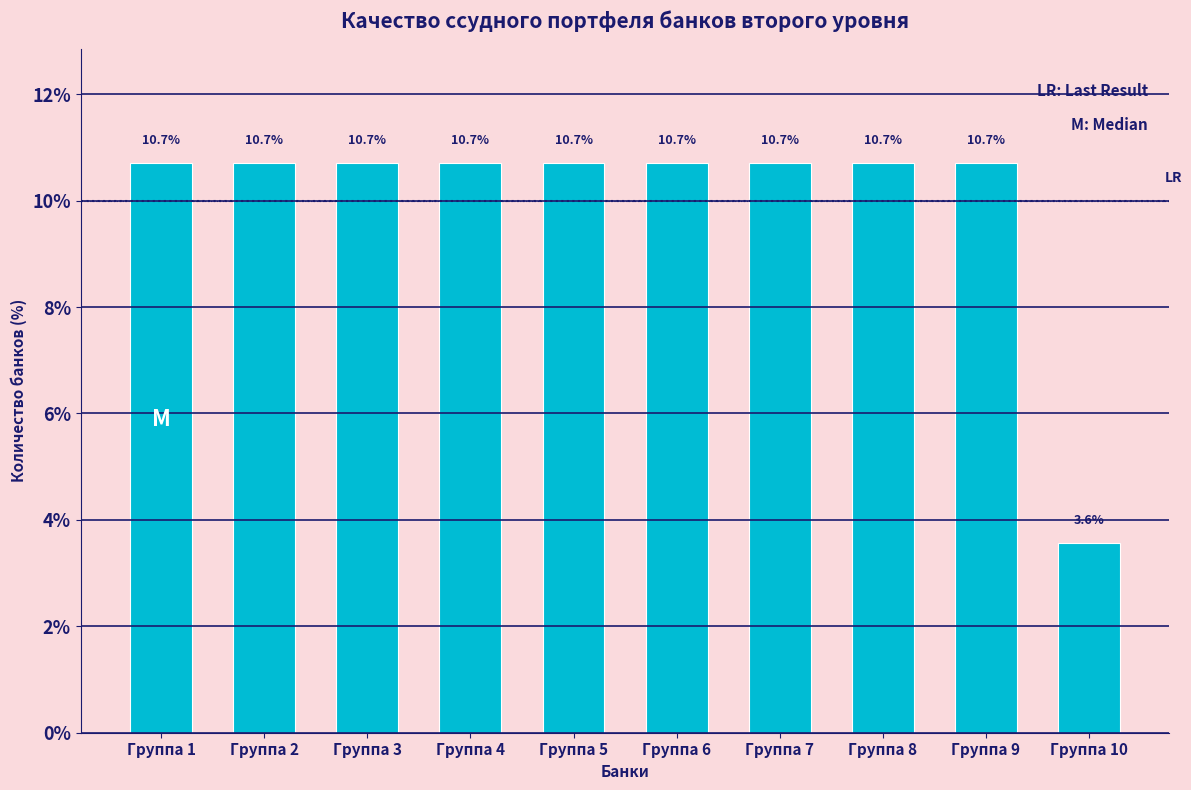

Reading right to left, what are all the values shown in this chart?

Группа 10=3.6	Группа 9=10.7	Группа 8=10.7	Группа 7=10.7	Группа 6=10.7	Группа 5=10.7	Группа 4=10.7	Группа 3=10.7	Группа 2=10.7	Группа 1=10.7